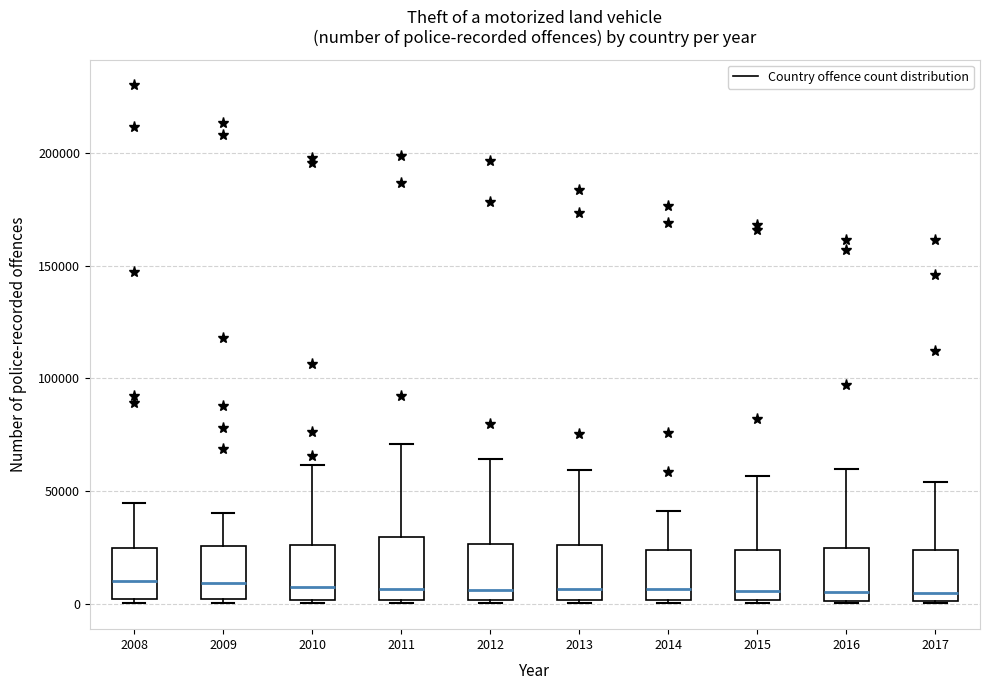

Reading left to right, read every box against the y-axis: the position of its median line, the range the box covers, and the ends of its whiskers. The values are not printed on the chart, so give them approximately, as read against the axis.

2008: median 10000, box 0 to 25000, whiskers 0 (just below the box's lower edge) to 45000
2009: median 10000, box 0 to 25000, whiskers 0 (just below the box's lower edge) to 40000
2010: median 5000, box 0 to 25000, whiskers 0 to 60000
2011: median 5000, box 0 to 30000, whiskers 0 to 70000
2012: median 5000, box 0 to 25000, whiskers 0 to 65000
2013: median 5000, box 0 to 25000, whiskers 0 to 60000
2014: median 5000, box 0 to 25000, whiskers 0 to 40000
2015: median 5000, box 0 to 25000, whiskers 0 to 55000
2016: median 5000, box 0 to 25000, whiskers 0 to 60000
2017: median 5000, box 0 to 25000, whiskers 0 to 55000